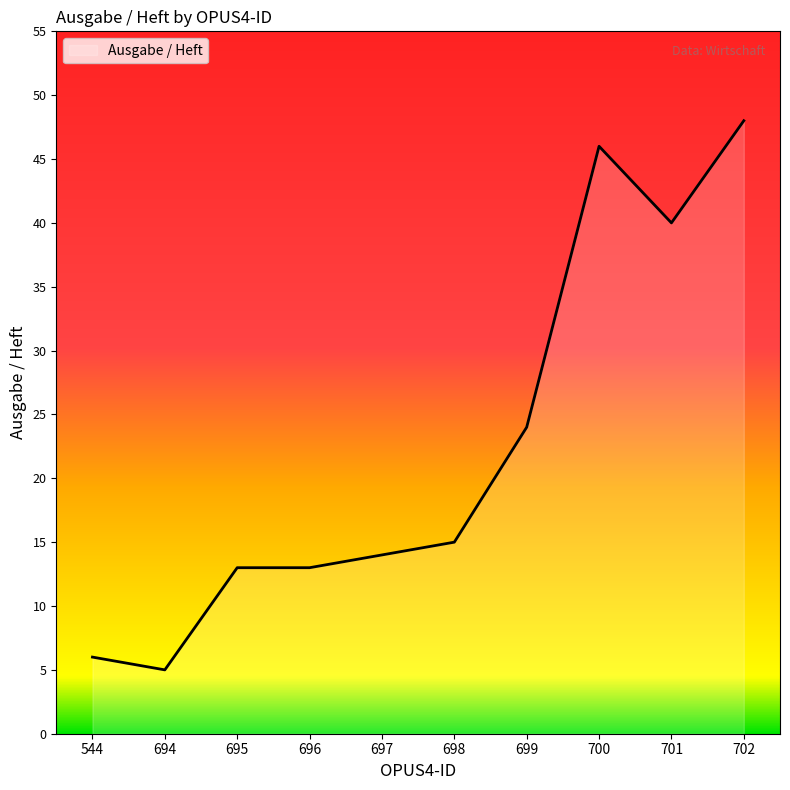

Approximately how many times larger is the value at 696 compared to 695?

1.0